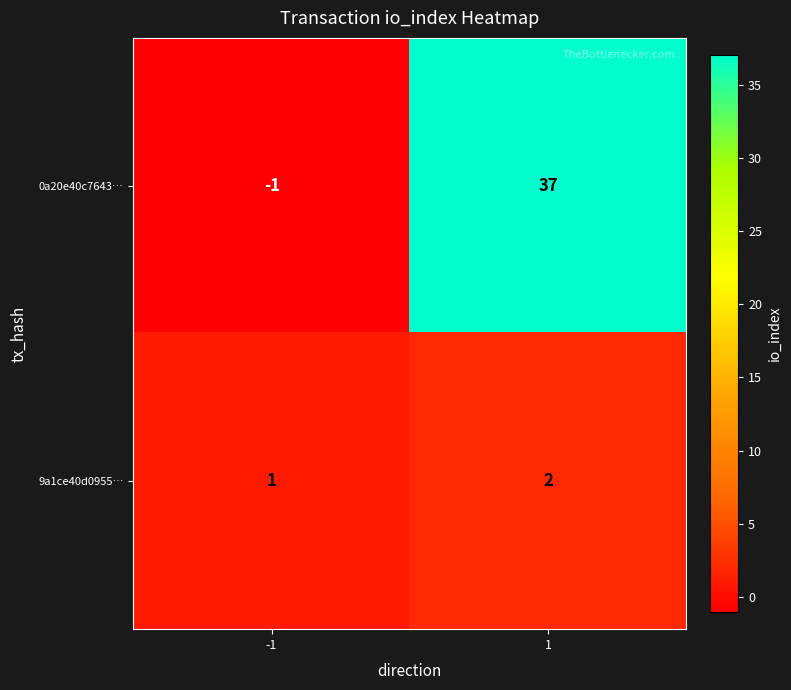

The 0a20e40c7643… series shows 65 at 1. True or false?

False